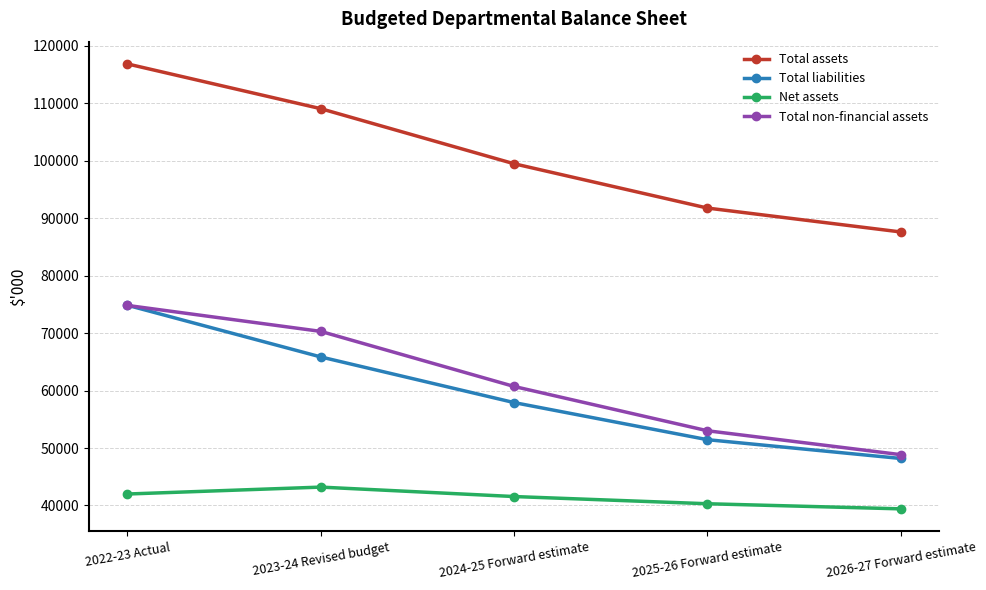

Does the chart have visible grid lines?

Yes